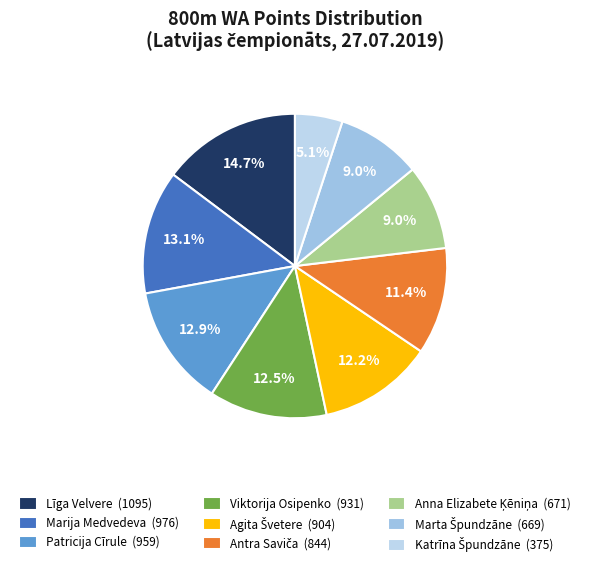

Do Katrīna Špundzāne and Līga Velvere together represent more than half of the pie?

No